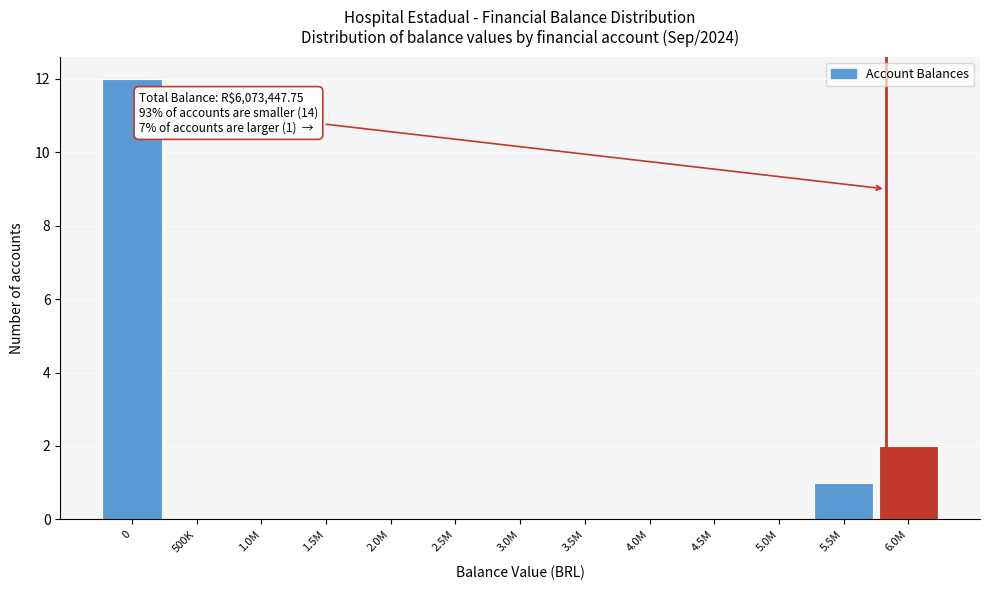

Reading right to left, list all the values displayed in this chart.

6.0M=2	5.5M=1	5.0M=0	4.5M=0	4.0M=0	3.5M=0	3.0M=0	2.5M=0	2.0M=0	1.5M=0	1.0M=0	500K=0	0=12